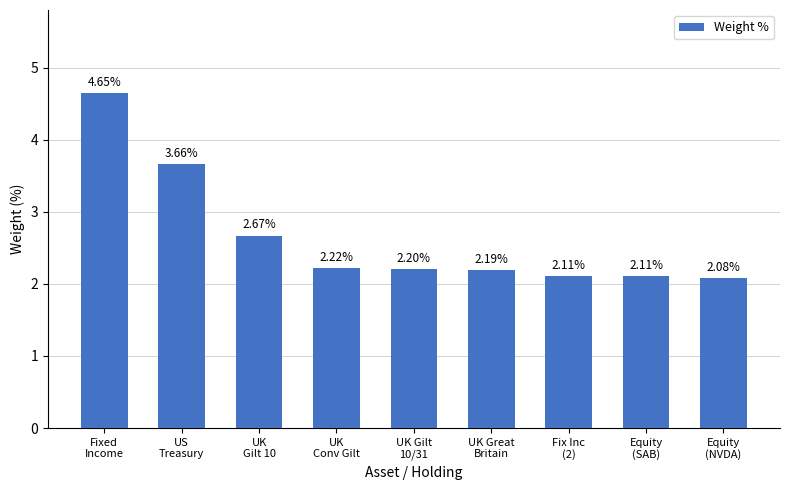

What is the difference between the second highest and minimum values?

1.6